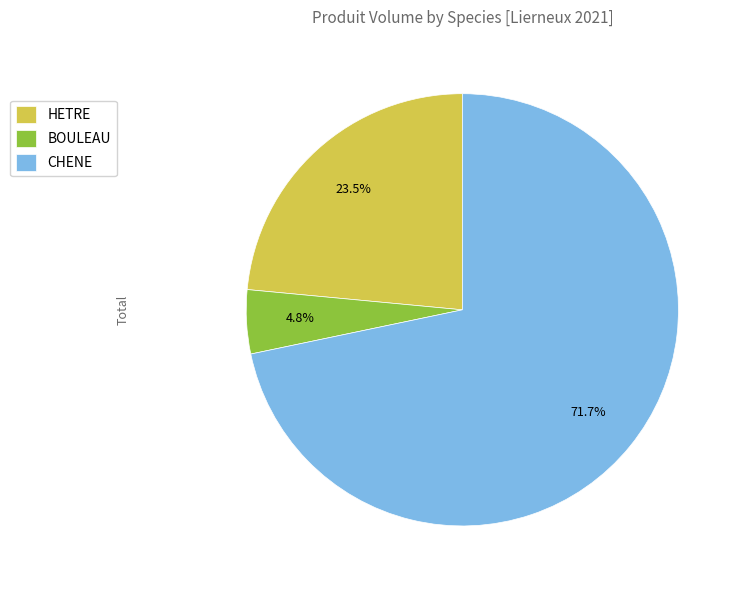

How many segments does this pie chart have?

3